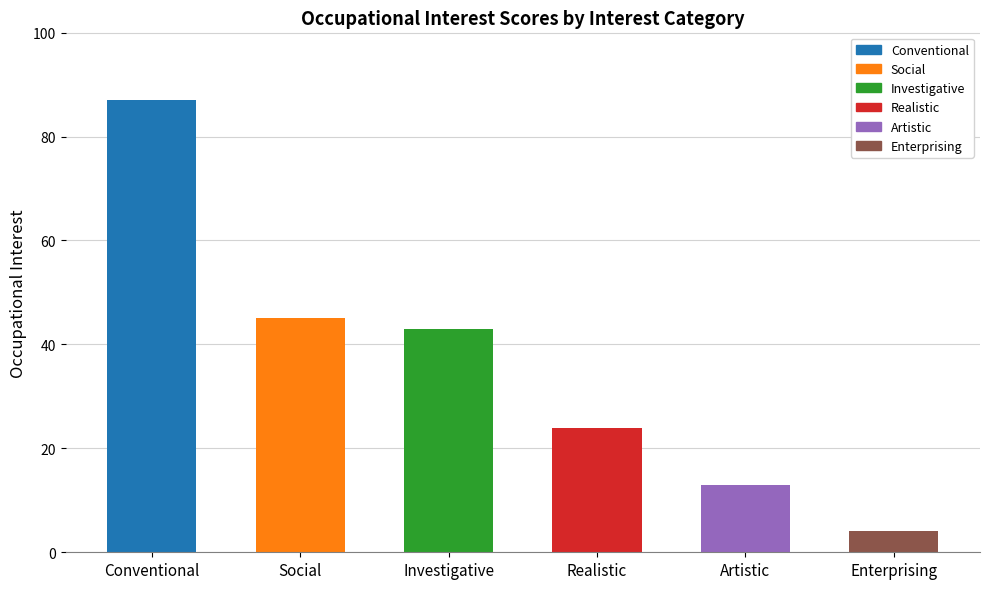

What is the maximum value shown in the chart?

87